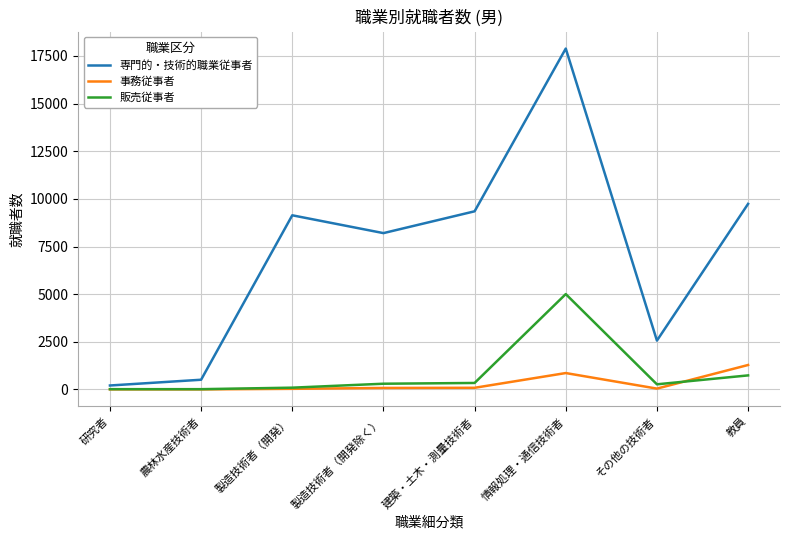

Is it true that 専門的・技術的職業従事者 equals 14390 at 教員?

False